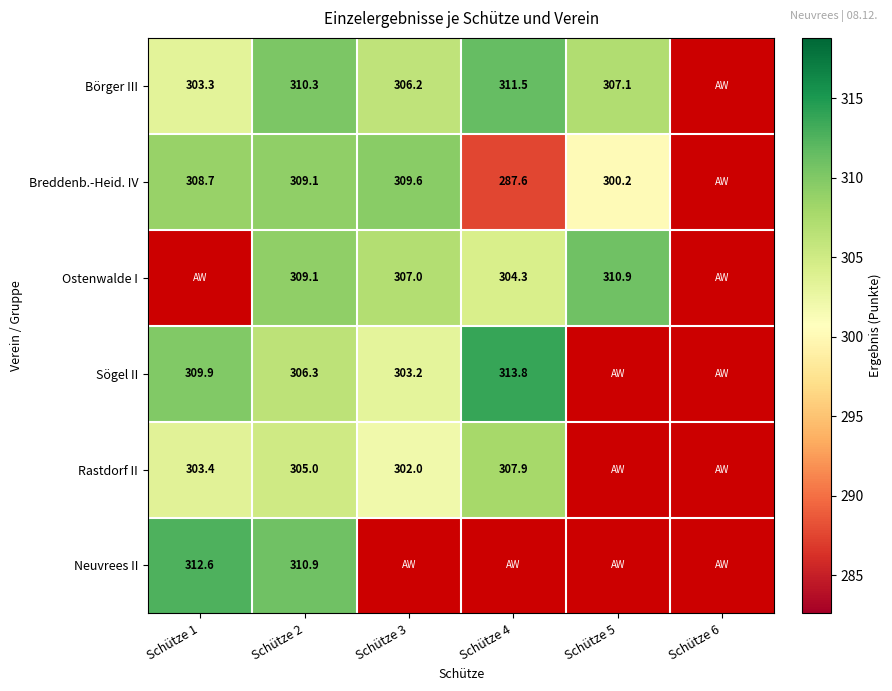

Is the value of Breddenb.-Heid. IV at Schütze 2 greater than the value of Sögel II at Schütze 4?

No